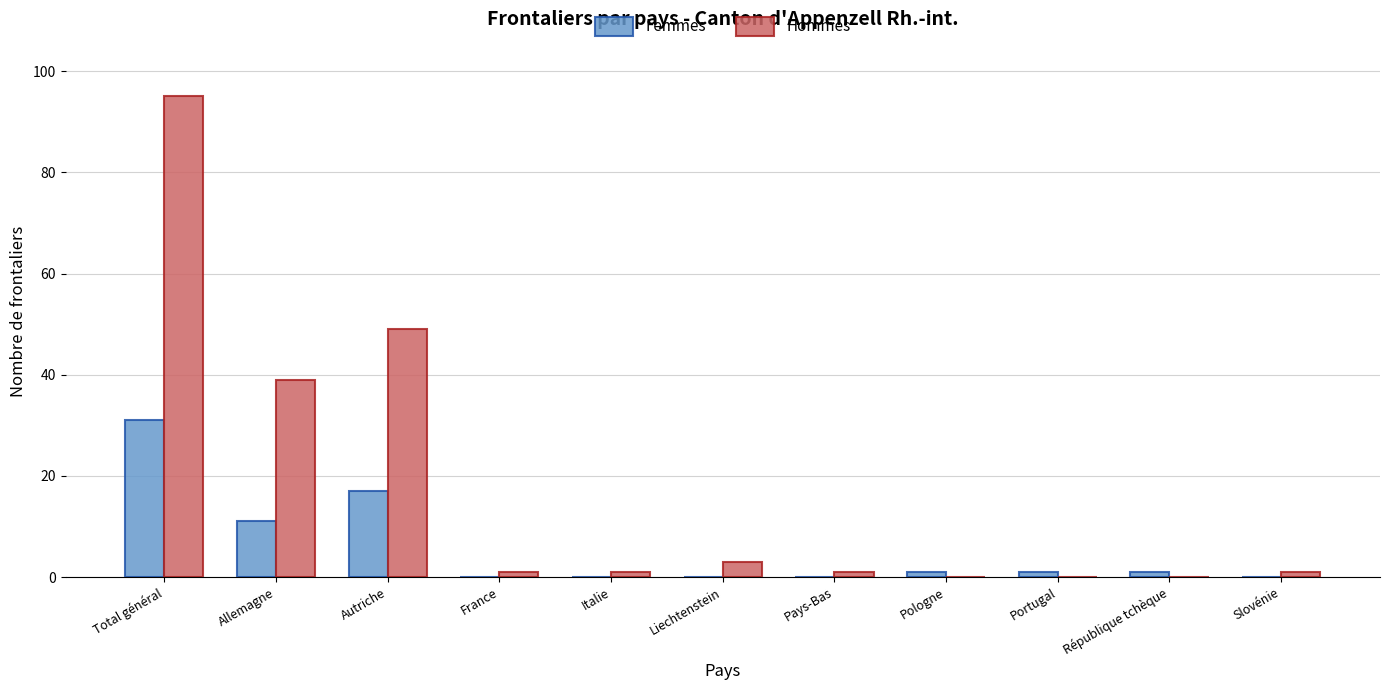

At which category is the sum across all series the highest?

Total général